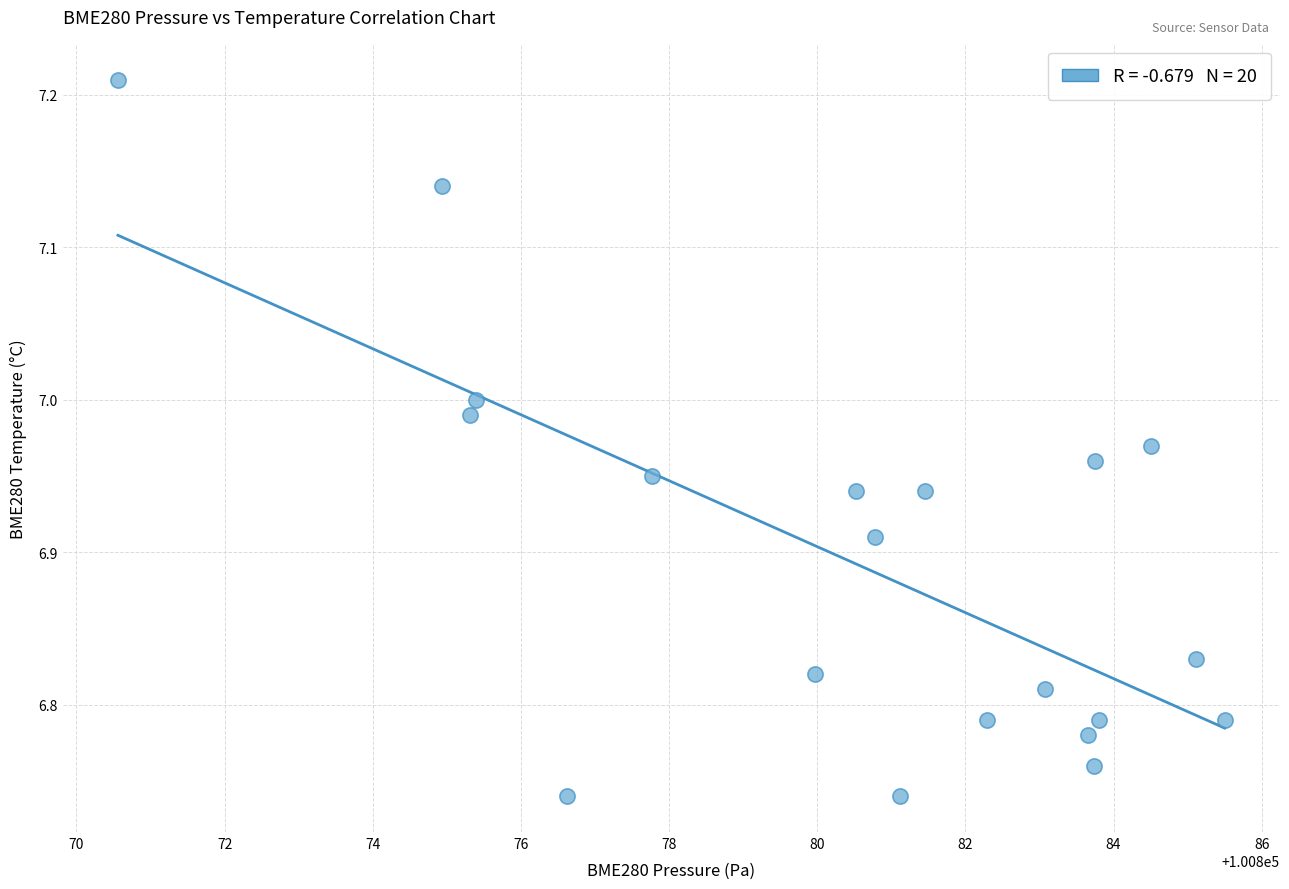

What is the range of Y values (max minus min)?

0.5